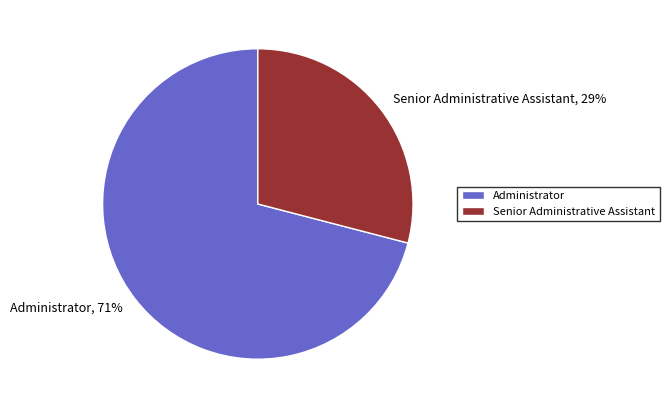

Combined, do Senior Administrative Assistant and Administrator account for over 50%?

Yes